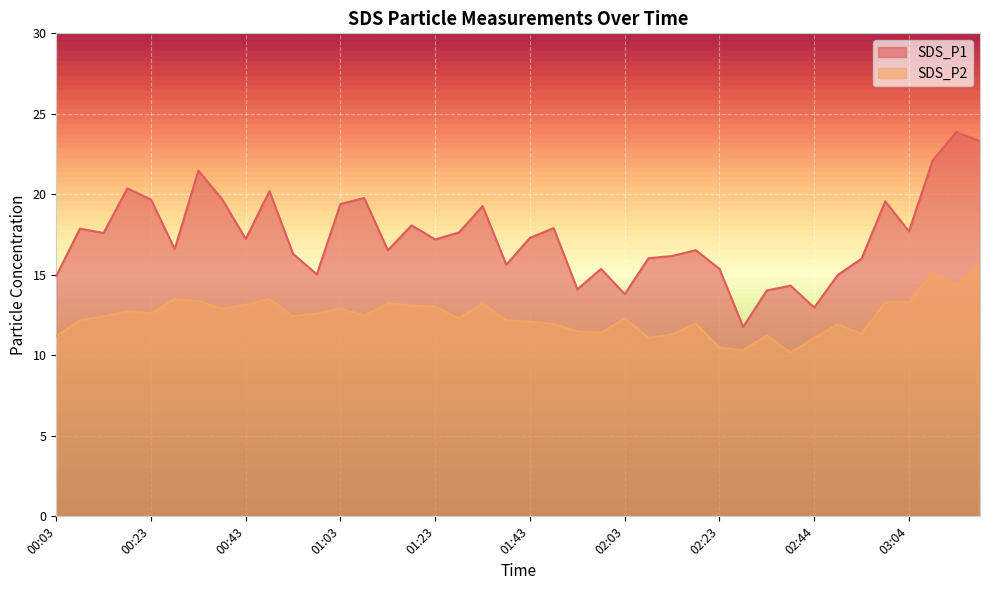

Between 01:38 and 02:08, which series saw the biggest shift?

SDS_P2